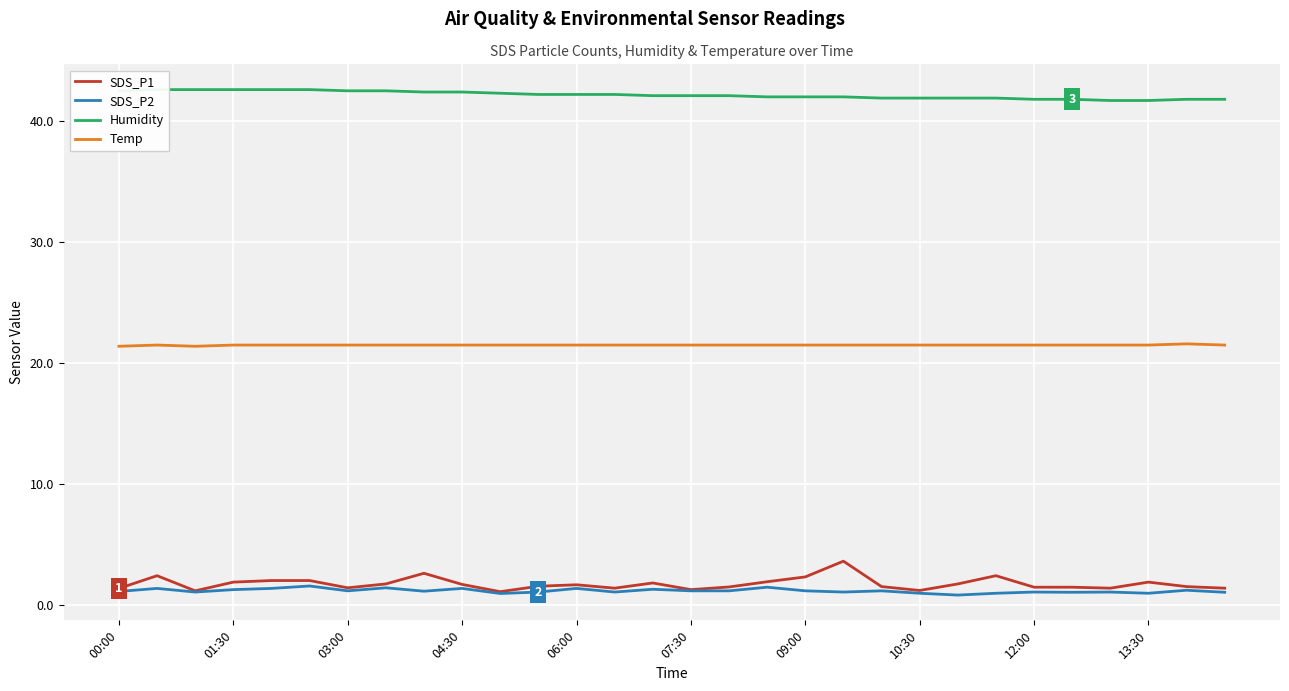

True or false: SDS_P2 has a value of 1.4 at 04:30.

True